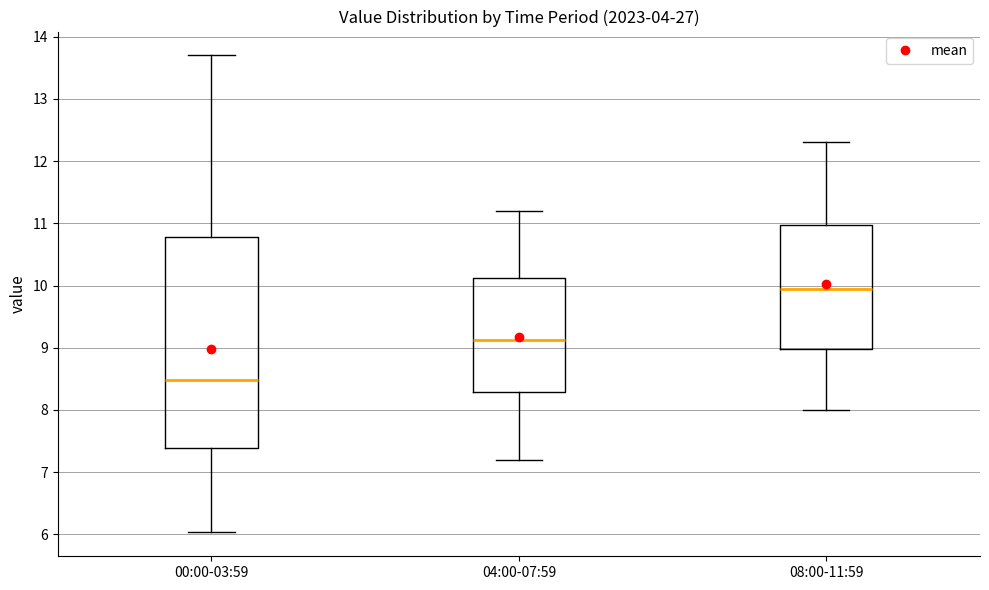

Reading left to right, read every box against the y-axis: the position of its median line, the range the box covers, and the ends of its whiskers. The values are not printed on the chart, so give them approximately, as read against the axis.

00:00-03:59: median 8.5, box 7.4 to 10.8, whiskers 6.0 to 13.7
04:00-07:59: median 9.1, box 8.3 to 10.1, whiskers 7.2 to 11.2
08:00-11:59: median 10.0, box 9.0 to 11.0, whiskers 8.0 to 12.3